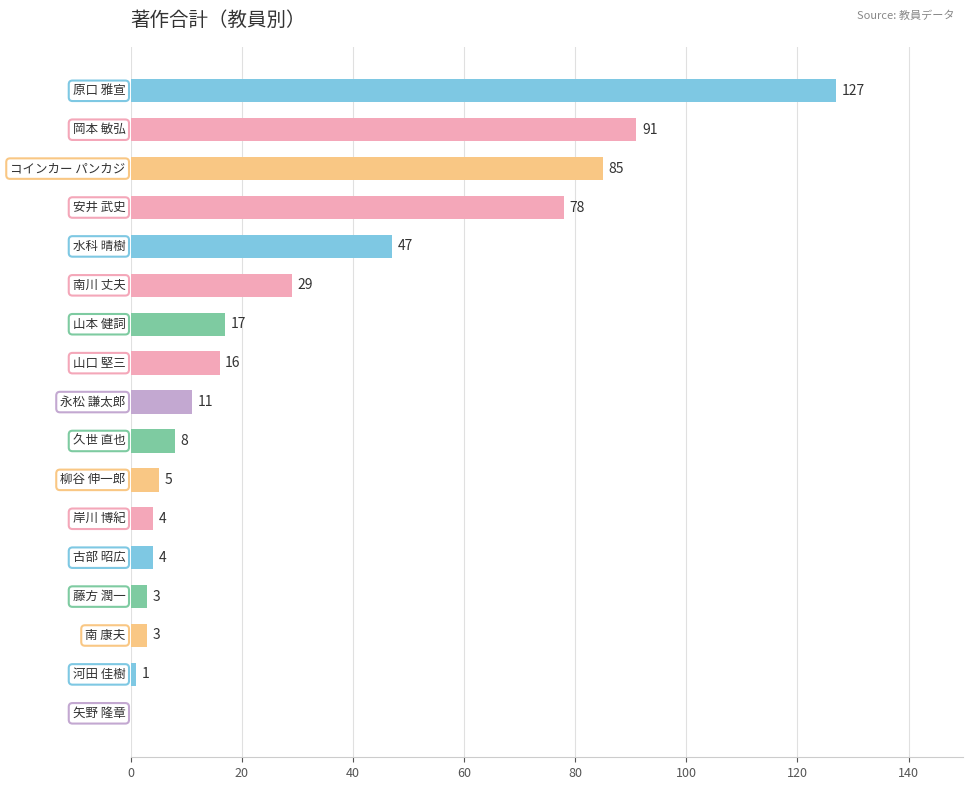

What is the maximum value shown in the chart?

127